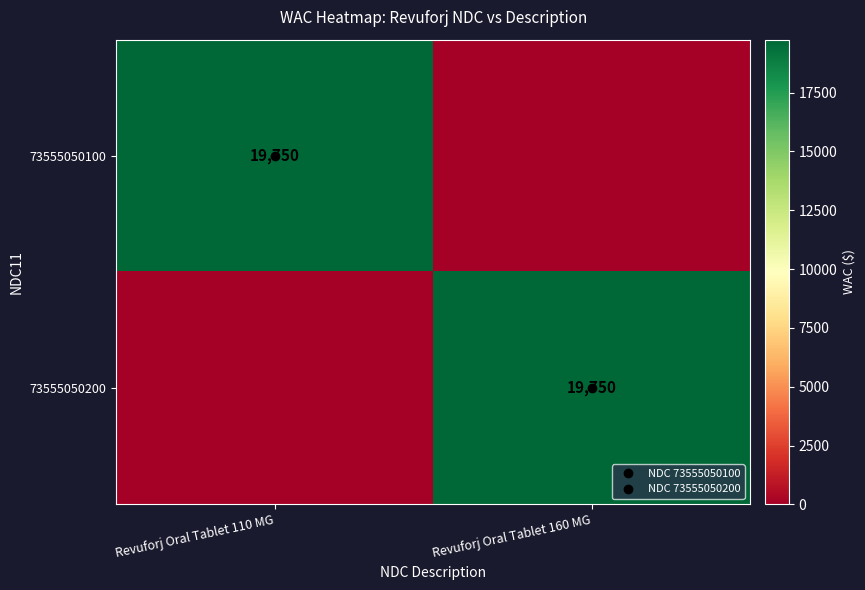

What is the sum of all 73555050100 values?

19750